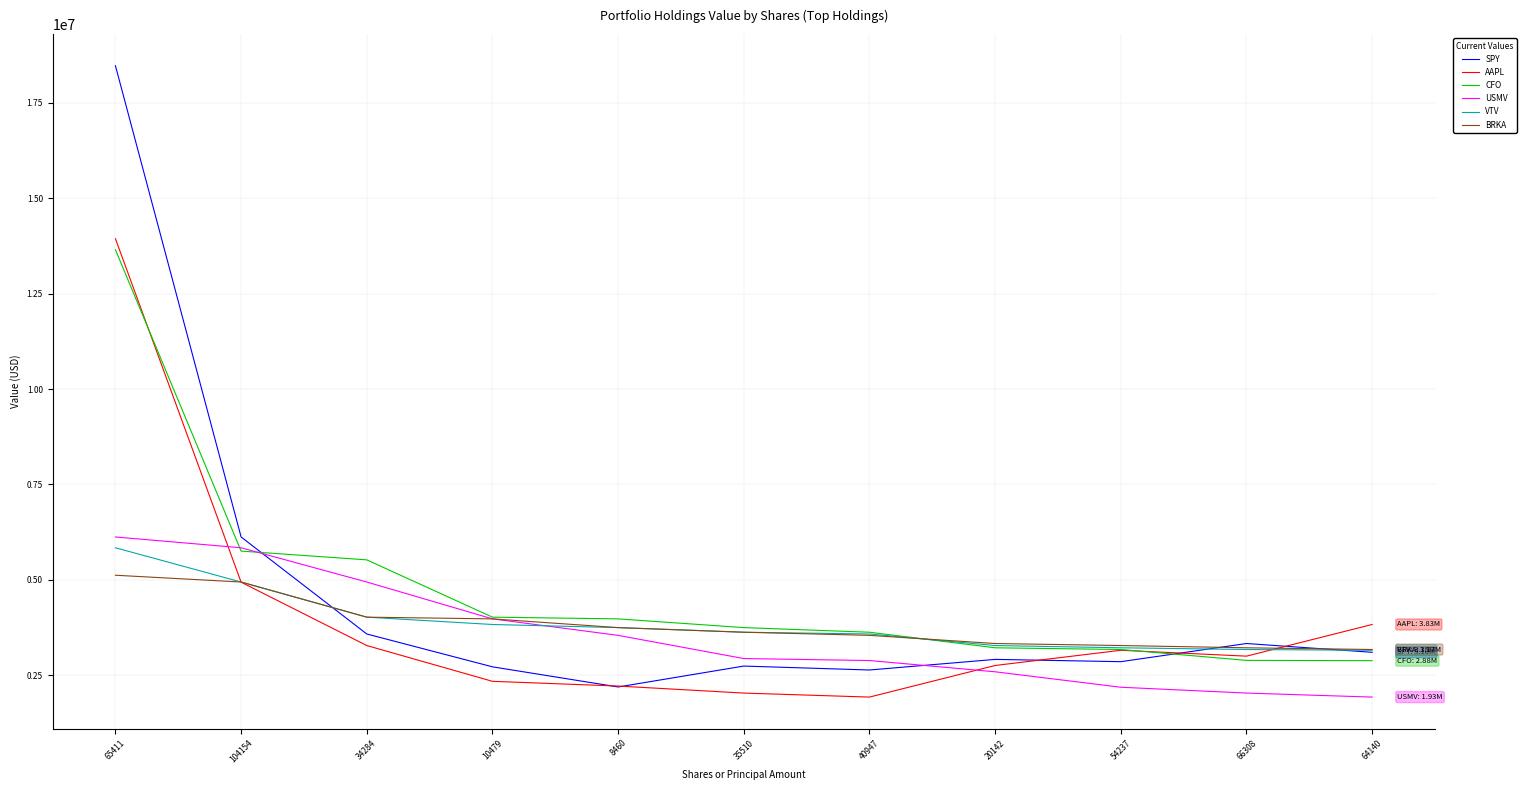

What is the highest value of the BRKA series?

5121000